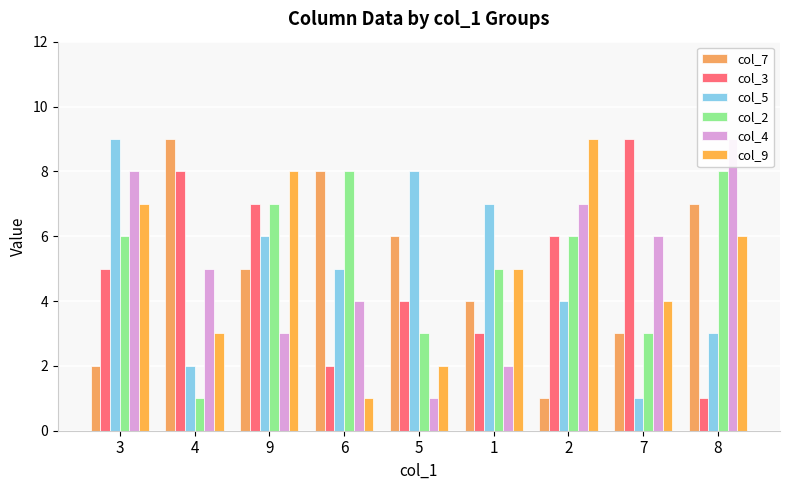

Reading left to right, extract all data points from this chart.

col_7: 3=2	4=9	9=5	6=8	5=6	1=4	2=1	7=3	8=7
col_3: 3=5	4=8	9=7	6=2	5=4	1=3	2=6	7=9	8=1
col_5: 3=9	4=2	9=6	6=5	5=8	1=7	2=4	7=1	8=3
col_2: 3=6	4=1	9=7	6=8	5=3	1=5	2=6	7=3	8=8
col_4: 3=8	4=5	9=3	6=4	5=1	1=2	2=7	7=6	8=9
col_9: 3=7	4=3	9=8	6=1	5=2	1=5	2=9	7=4	8=6